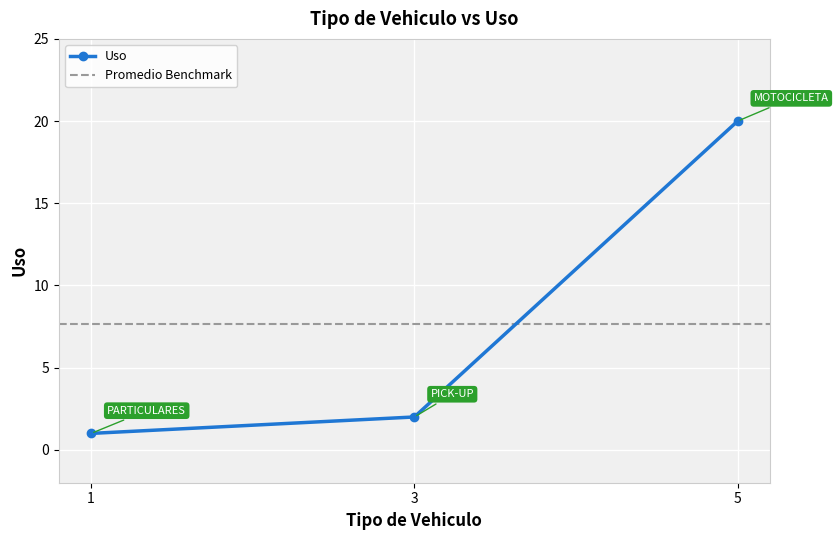

What is the sum of the values at 3 and 1?

3